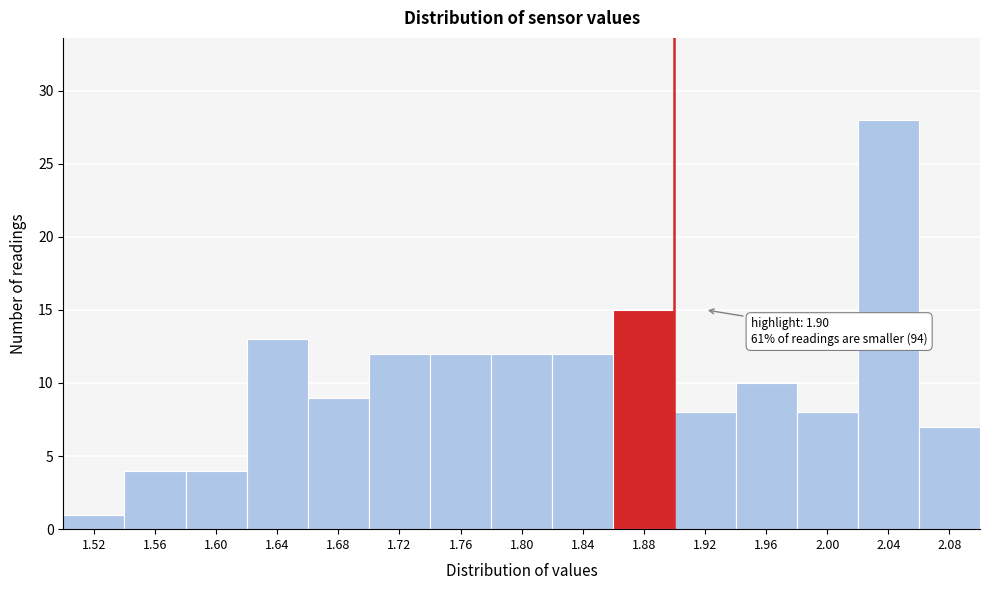

Which range on the x-axis has the tallest bar?

2.02 to 2.06